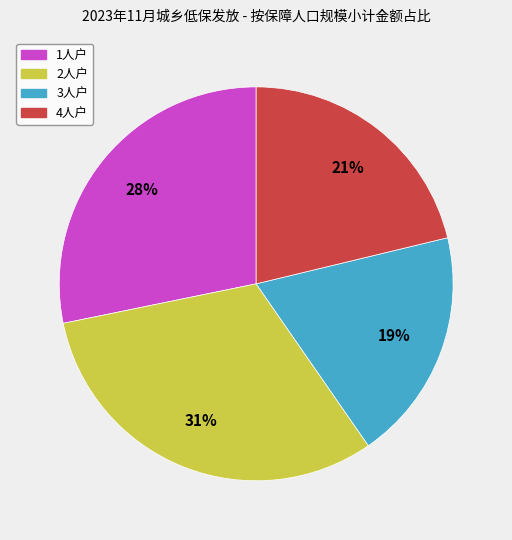

Does any single category account for the majority?

No